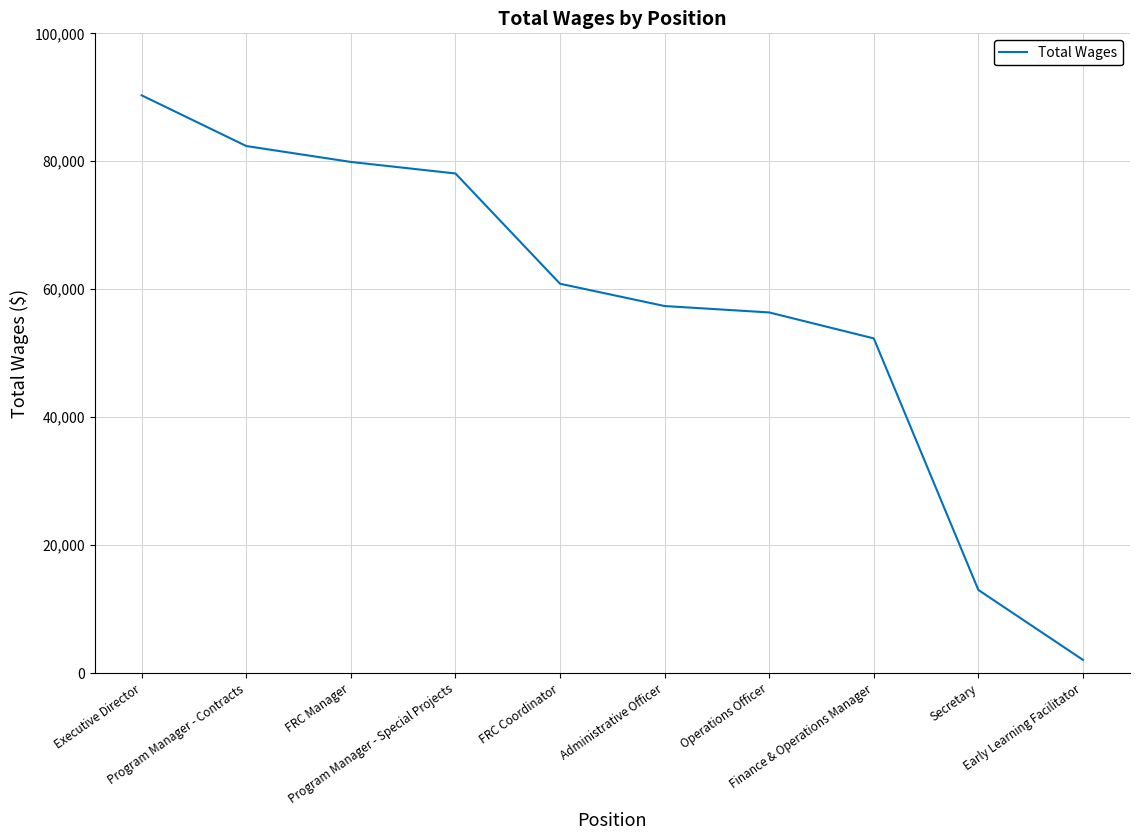

Reading left to right, extract all data points from this chart.

90304	82382	79894	78091	60854	57368	56367	52308	12985	2053